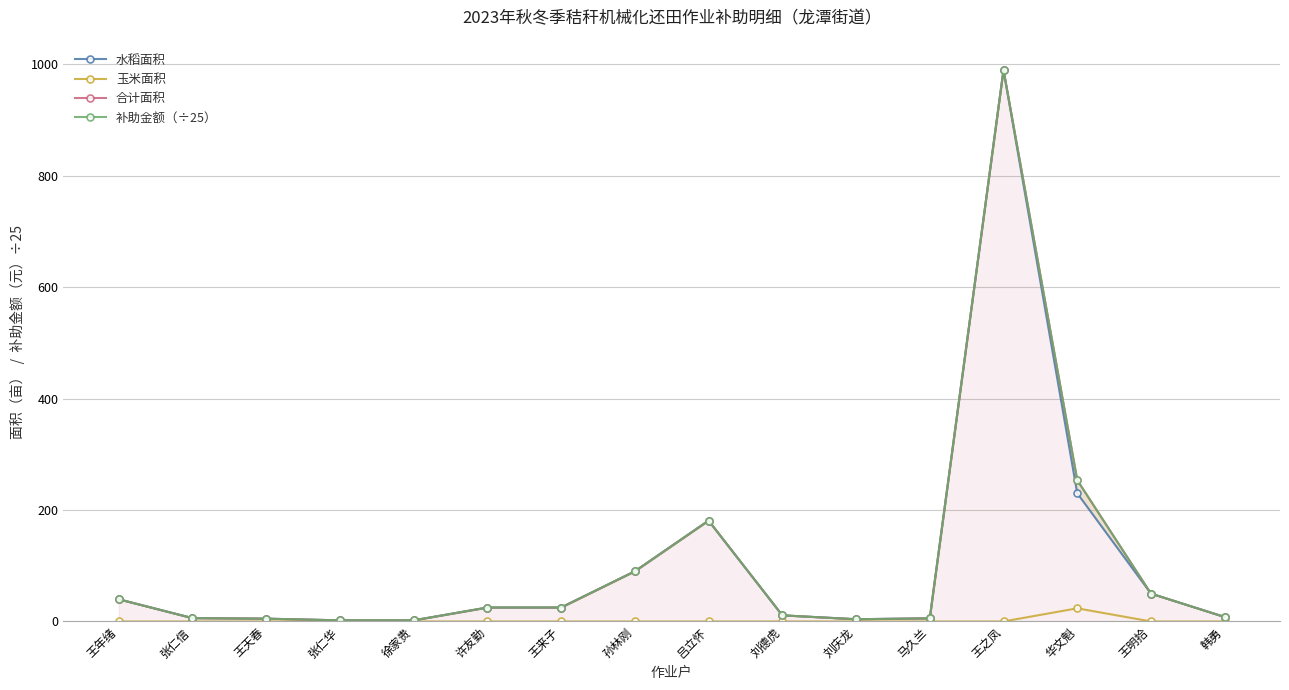

At how many categories does at least one series exceed 527?

1